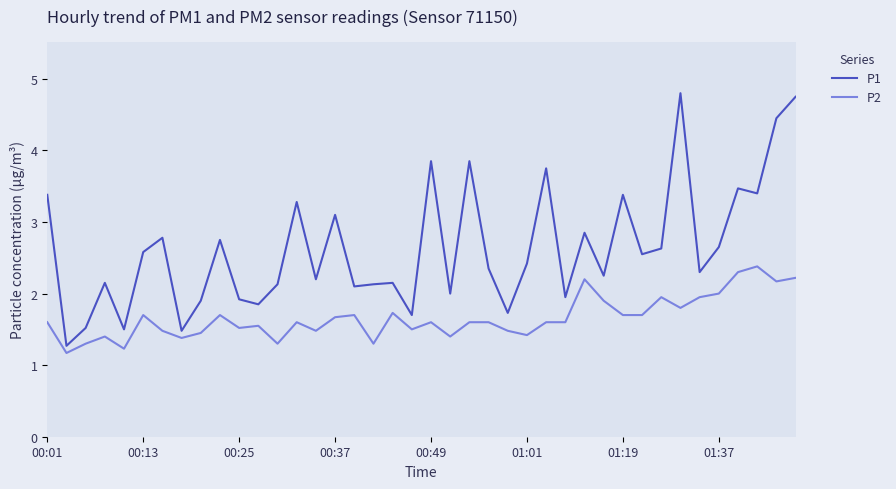

True or false: P2 and P1 intersect in this chart.

False